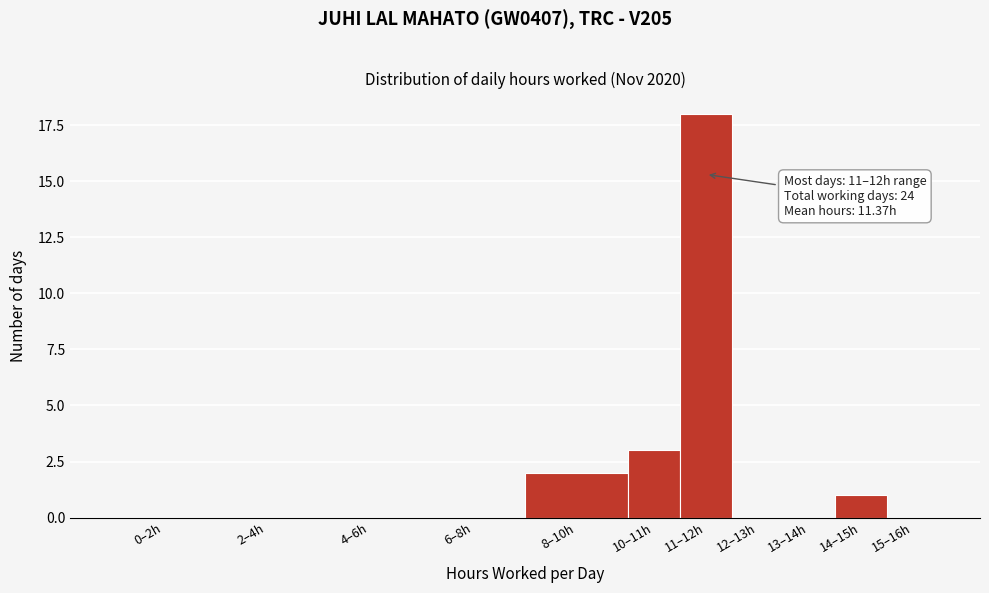

Reading right to left, list all the values displayed in this chart.

15–16h=0	14–15h=1	13–14h=0	12–13h=0	11–12h=18	10–11h=3	8–10h=2	6–8h=0	4–6h=0	2–4h=0	0–2h=0